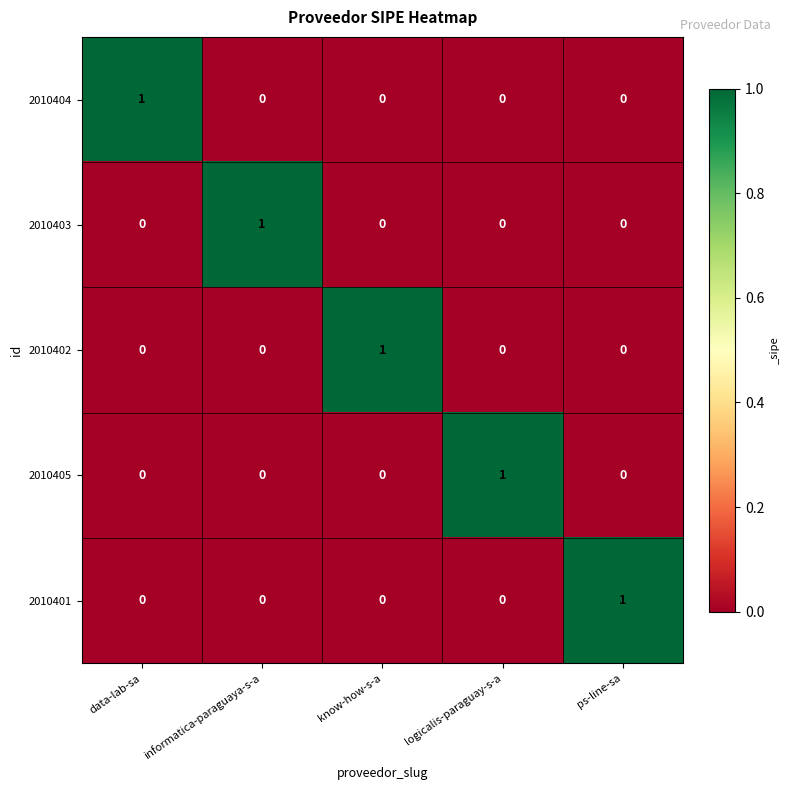

Reading right to left, what are all the values shown in this chart?

2010404: 0	0	0	0	1
2010403: 0	0	0	1	0
2010402: 0	0	1	0	0
2010405: 0	1	0	0	0
2010401: 1	0	0	0	0